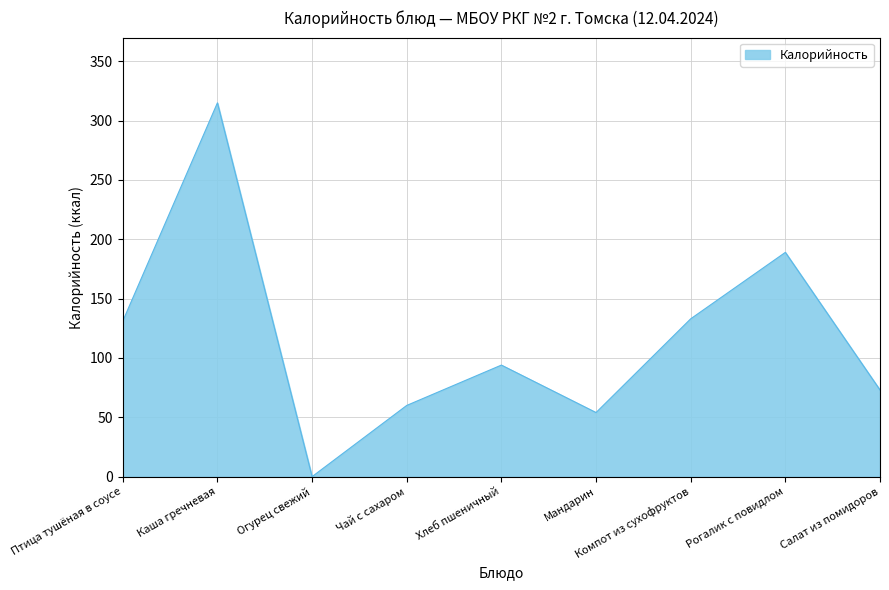

At which label does the data first exceed 94?

Птица тушёная в соусе